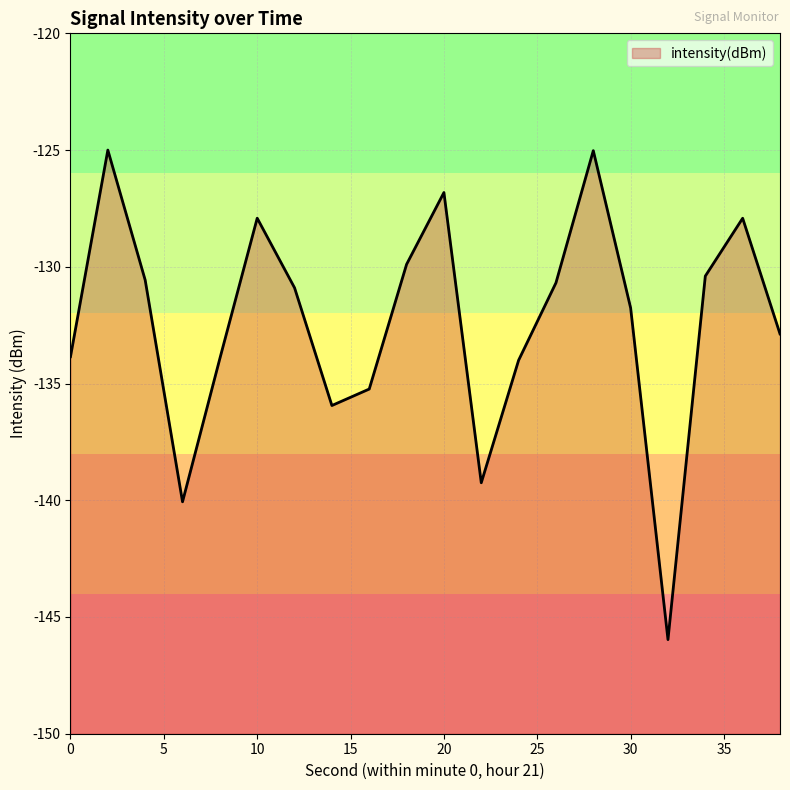

Does the chart have visible grid lines?

Yes